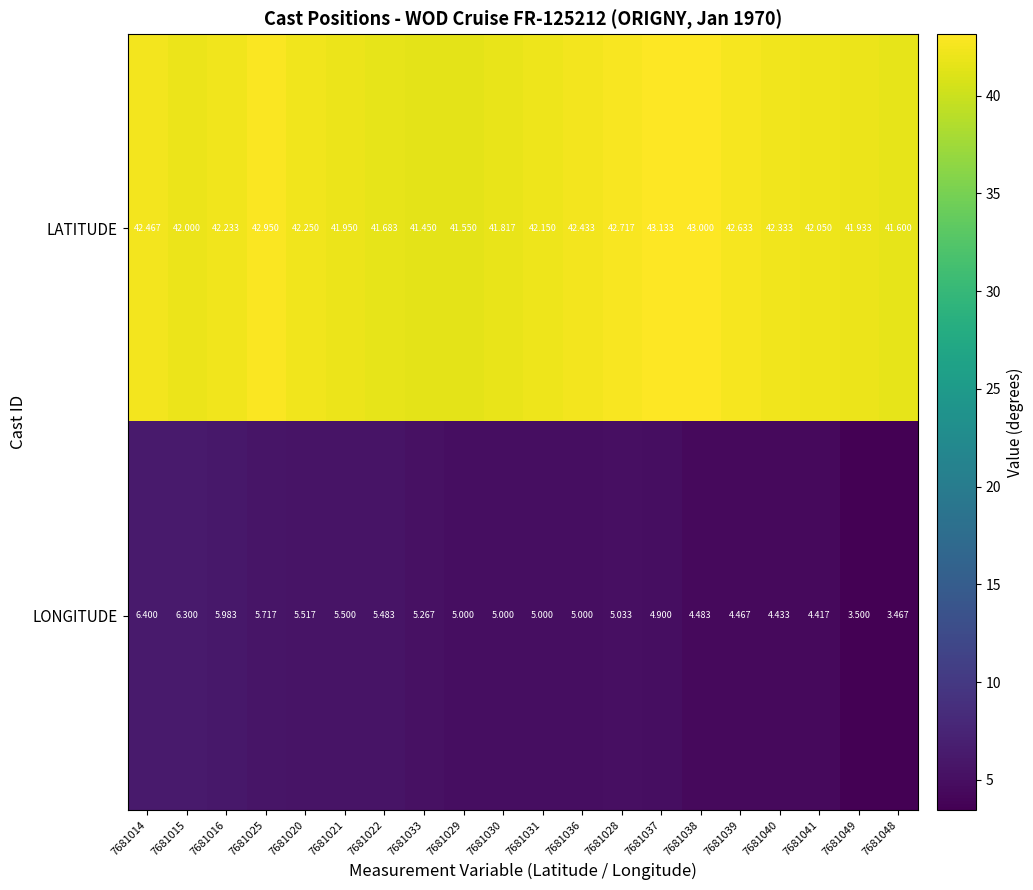

List the series in order of their overall mean, highest first.

LATITUDE, LONGITUDE